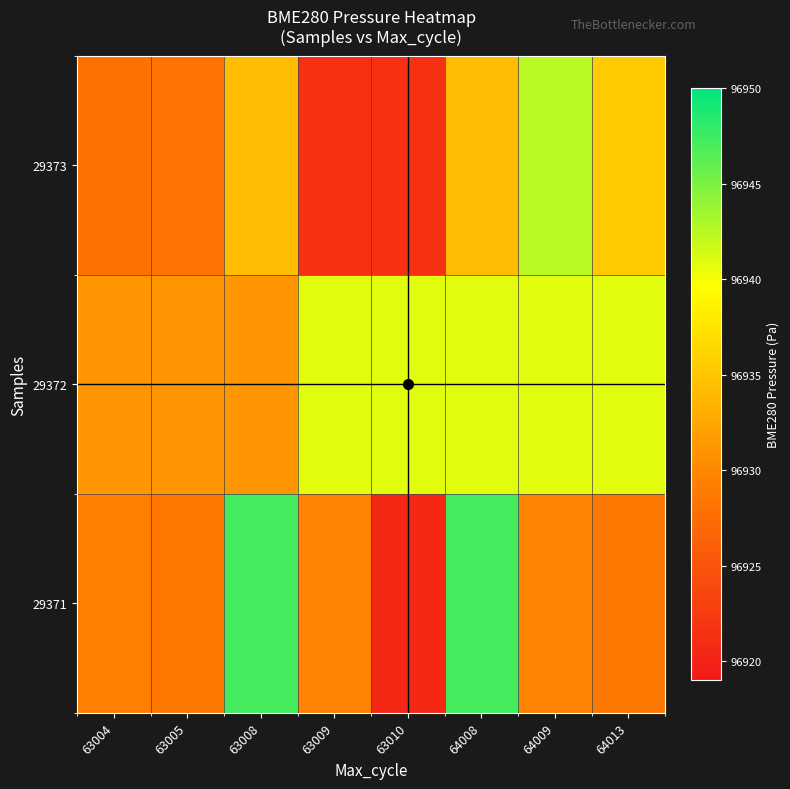

Reading left to right, list all the values displayed in this chart.

29371: 63004=96929.5	63005=96928.5	63008=96947.2	63009=96929.6	63010=96920.5	64008=96947.2	64009=96929.6	64013=96928.5
29372: 63004=96931.2	63005=96931.2	63008=96931.2	63009=96940.8	63010=96940.8	64008=96940.8	64009=96940.8	64013=96940.8
29373: 63004=96927.8	63005=96928.0	63008=96934.3	63009=96921.3	63010=96921.3	64008=96934.3	64009=96942.4	64013=96935.4